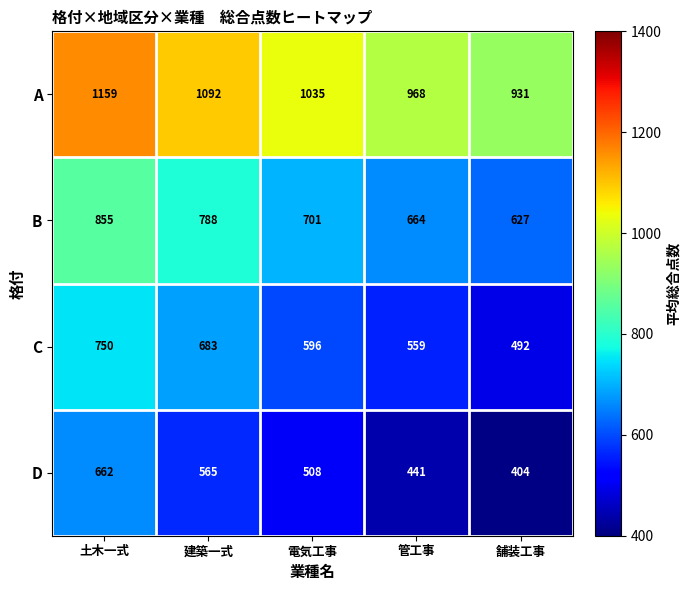

What is the difference between the second highest and second lowest values in the A series?

124